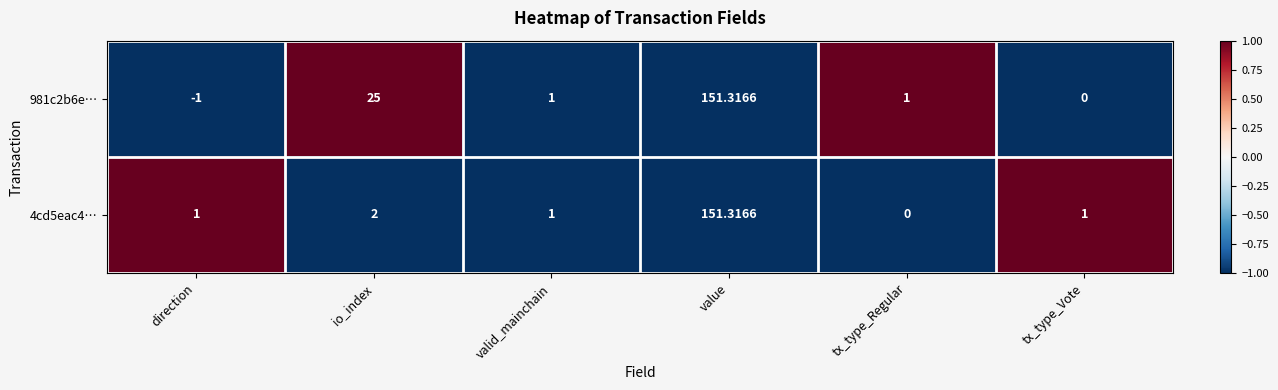

At which category is the sum across all series the highest?

value